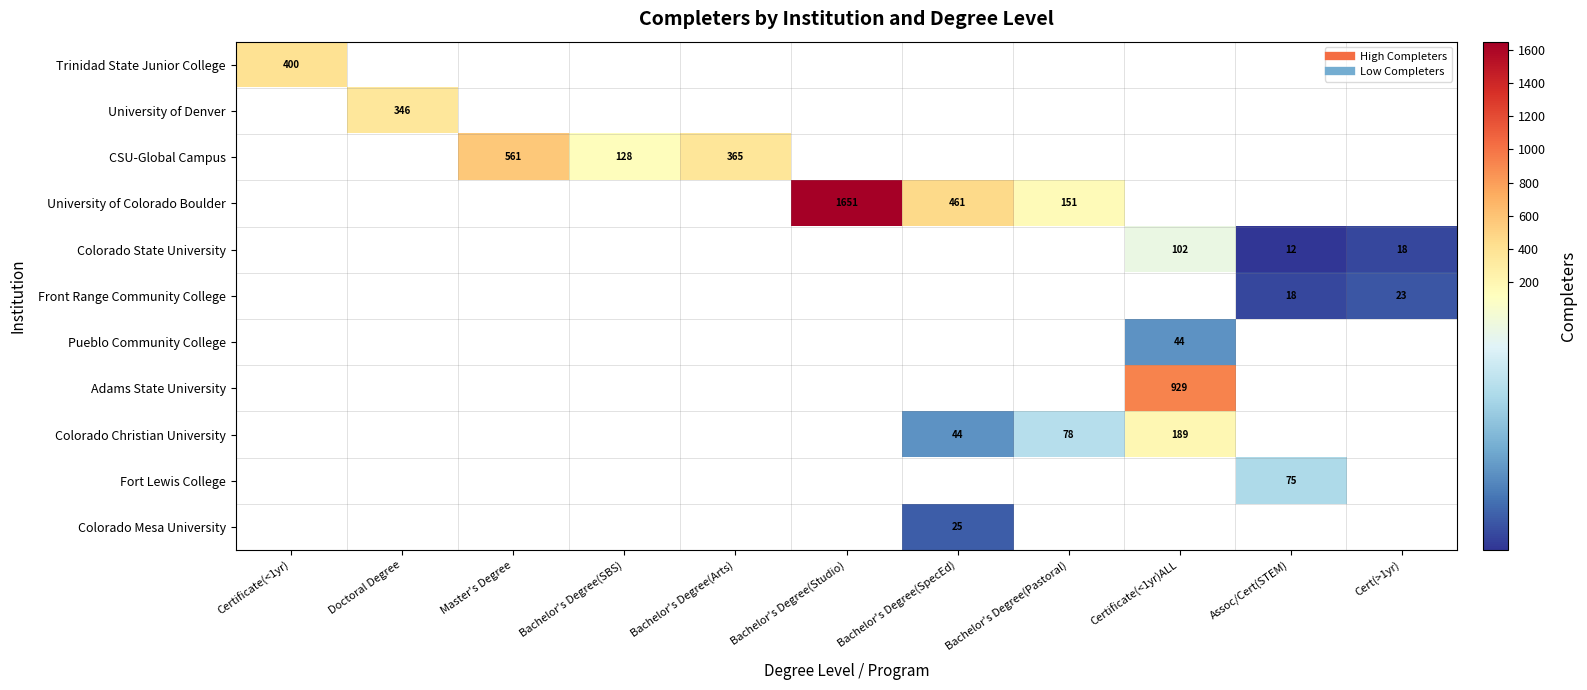

How many data points does each series have?

11